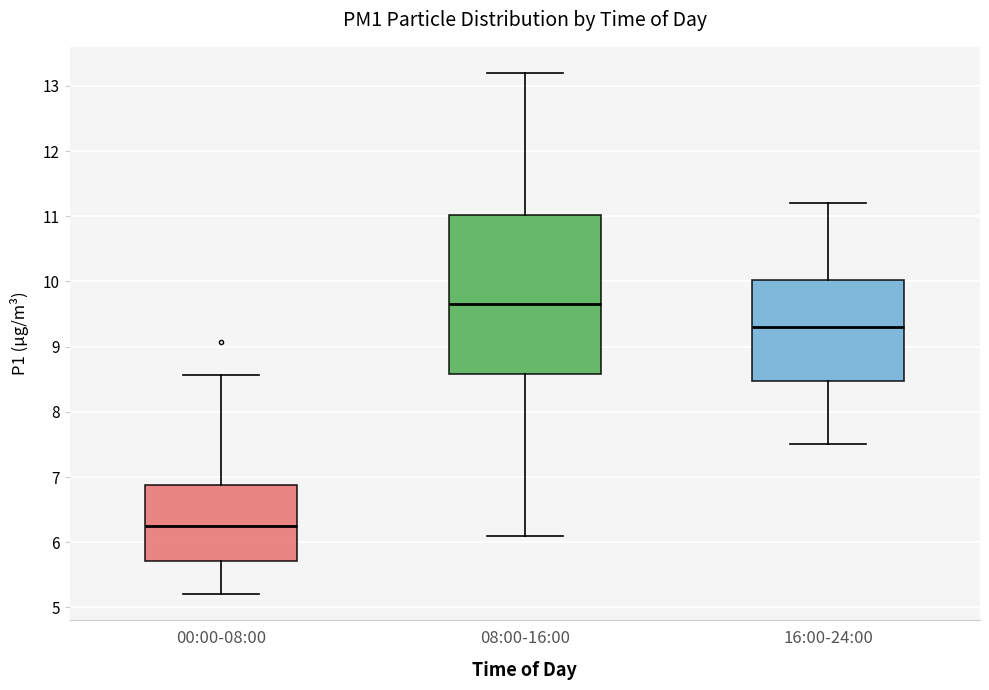

Comparing the boxes themselves (not the whiskers), which one is the tallest?

08:00-16:00